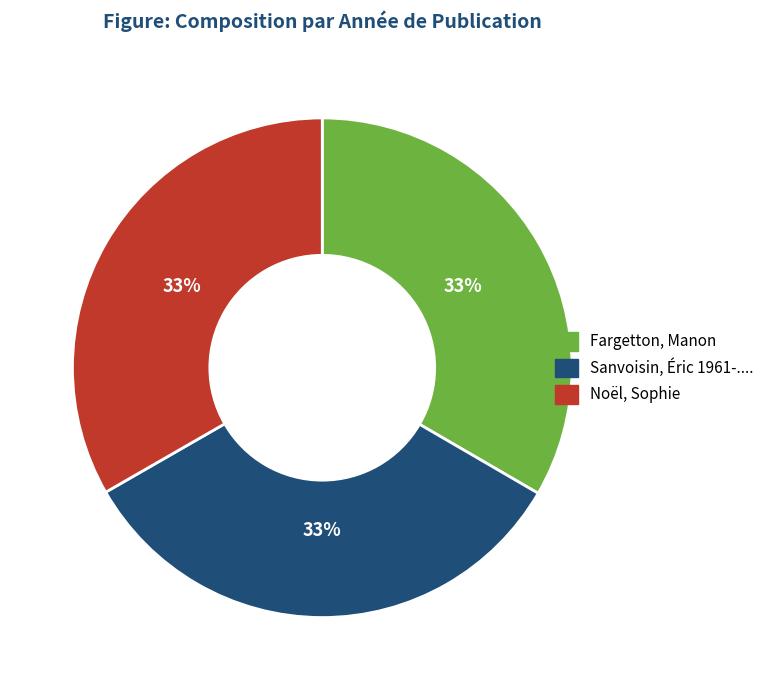

Is there any slice that represents more than half of the pie?

No